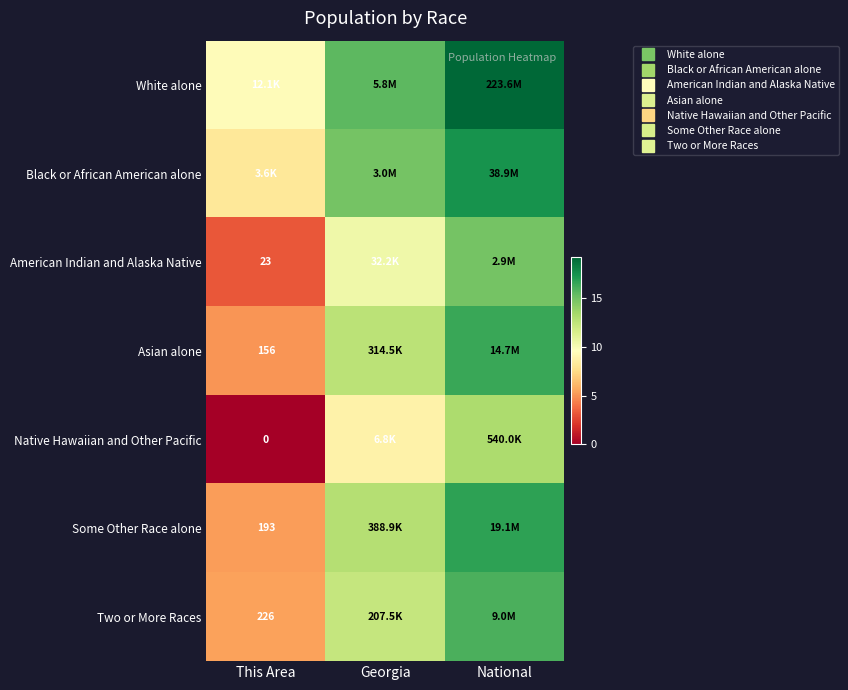

How many data points in Two or More Races are less than 12?

1